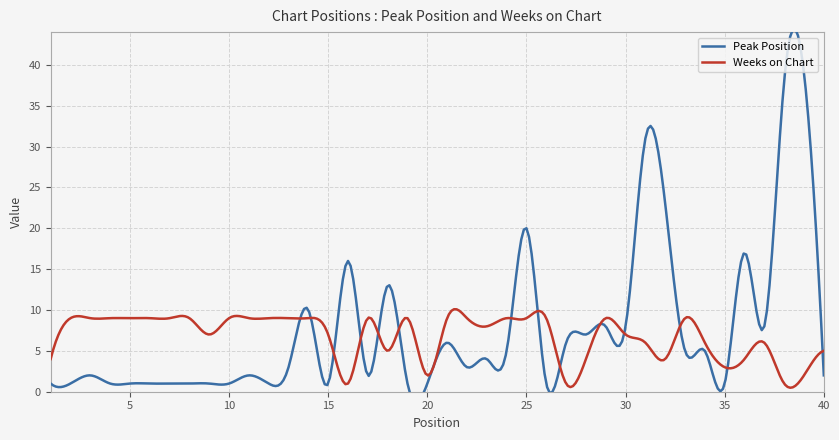

Reading right to left, extract all data points from this chart.

Peak Position: 40=2	39=39	38=38	37=8	36=17	35=1	34=5	33=5	32=23	31=31	30=8	29=8	28=7	27=6	26=1	25=20	24=5	23=4	22=3	21=6	20=1	19=1	18=13	17=2	16=16	15=1	14=10	13=3	12=1	11=2	10=1	9=1	8=1	7=1	6=1	5=1	4=1	3=2	2=1	1=1
Weeks on Chart: 40=5	39=2	38=1	37=6	36=4	35=3	34=6	33=9	32=4	31=6	30=7	29=9	28=4	27=1	26=9	25=9	24=9	23=8	22=9	21=9	20=2	19=9	18=5	17=9	16=1	15=7	14=9	13=9	12=9	11=9	10=9	9=7	8=9	7=9	6=9	5=9	4=9	3=9	2=9	1=4